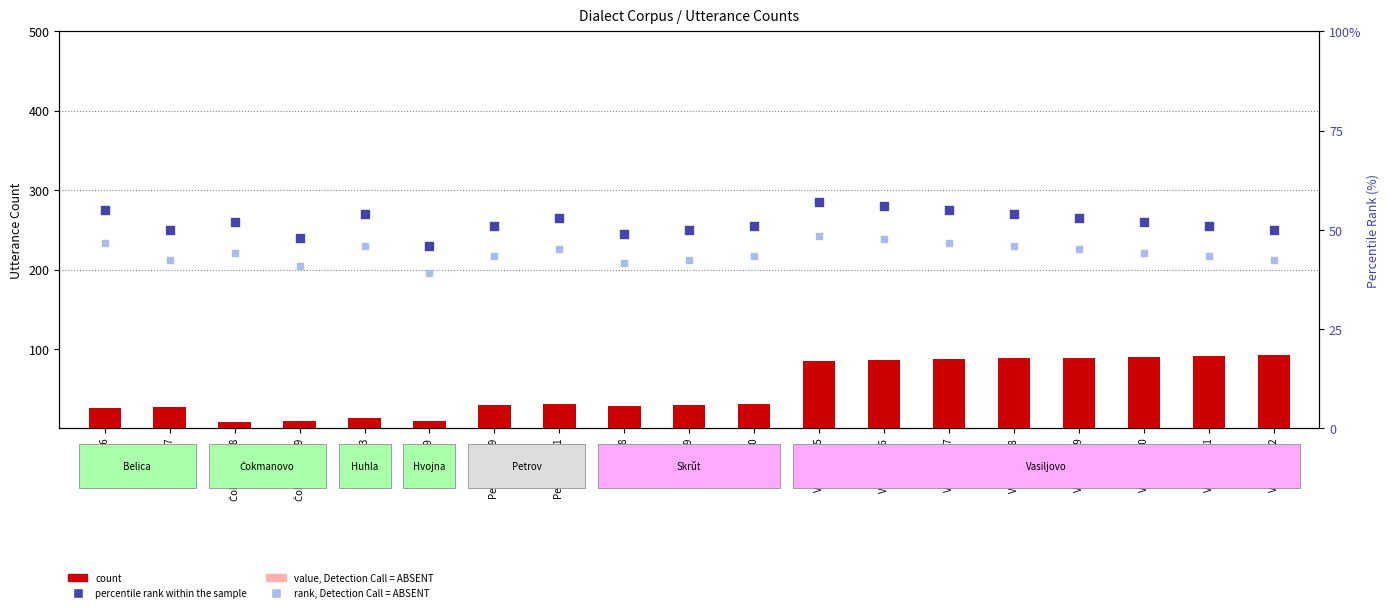

At how many categories does at least one series exceed 46?

18